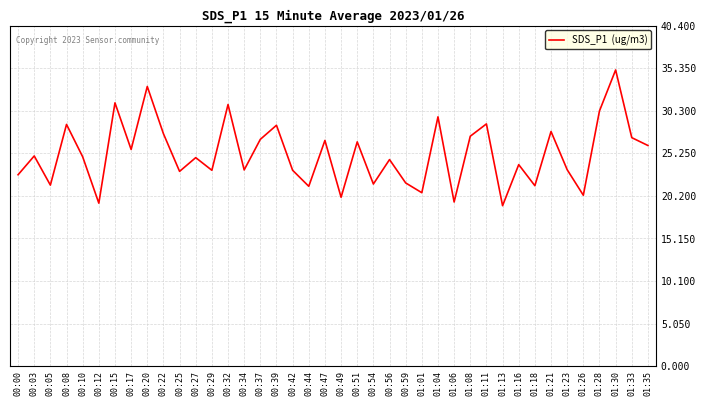

What is the difference between the maximum and minimum values?

16.1